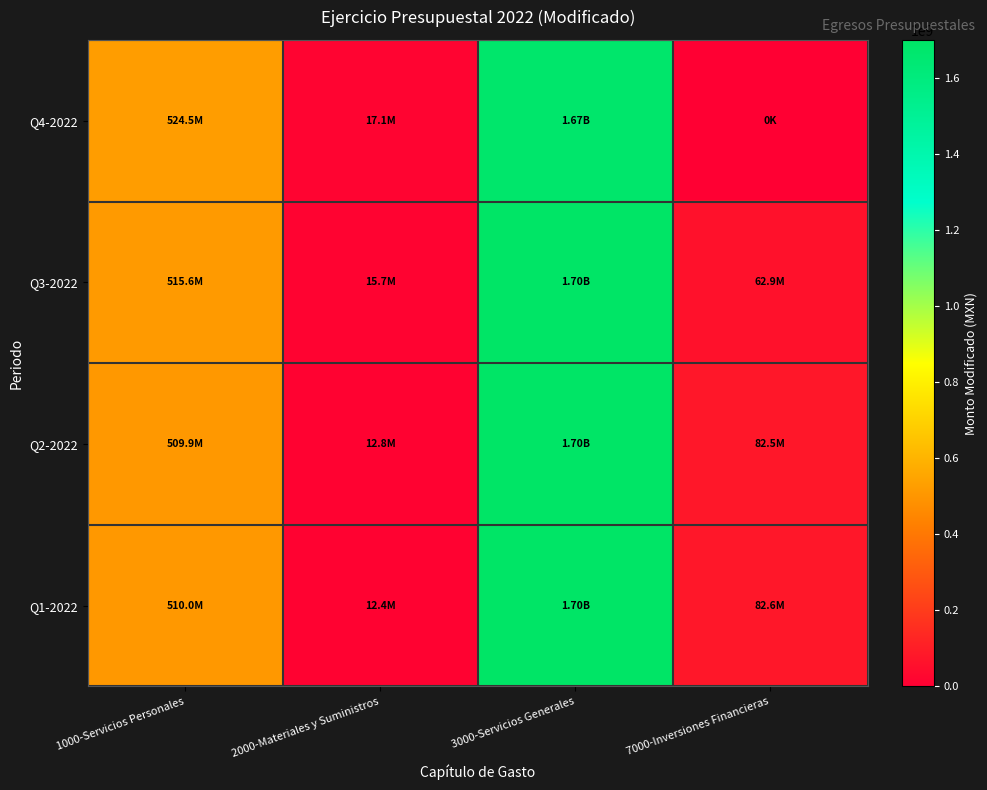

At 1000-Servicios Personales, list the series in order from largest to smallest.

Q4-2022, Q3-2022, Q1-2022, Q2-2022